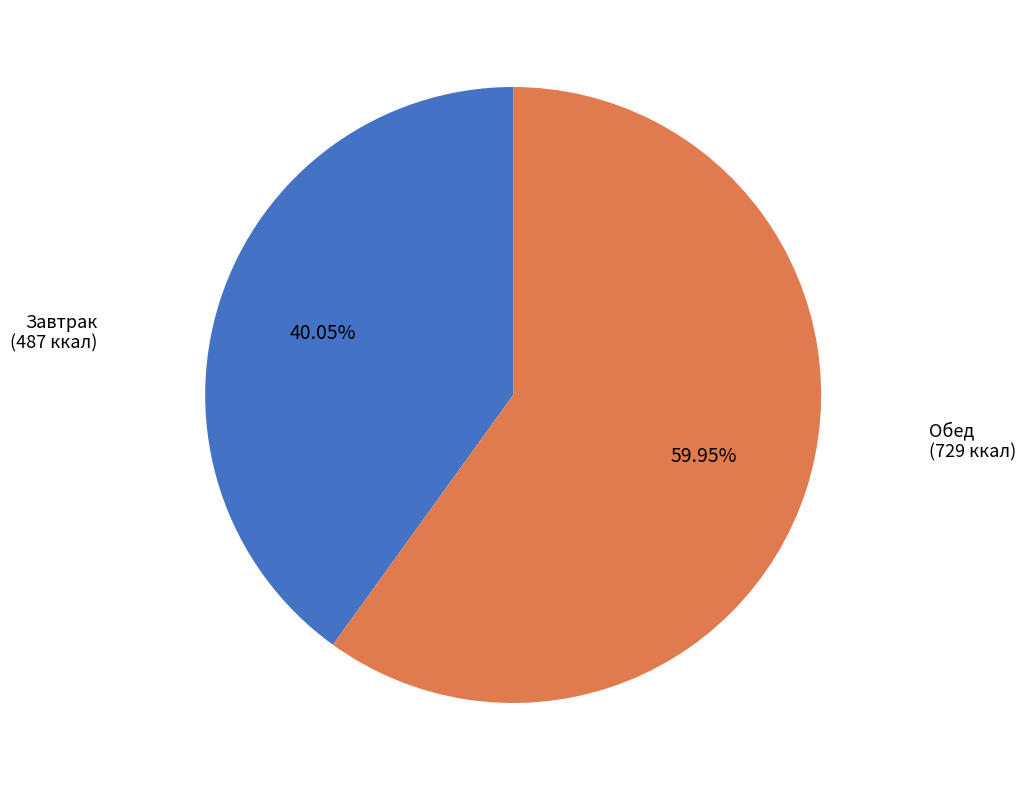

Is there a majority slice in this chart?

Yes